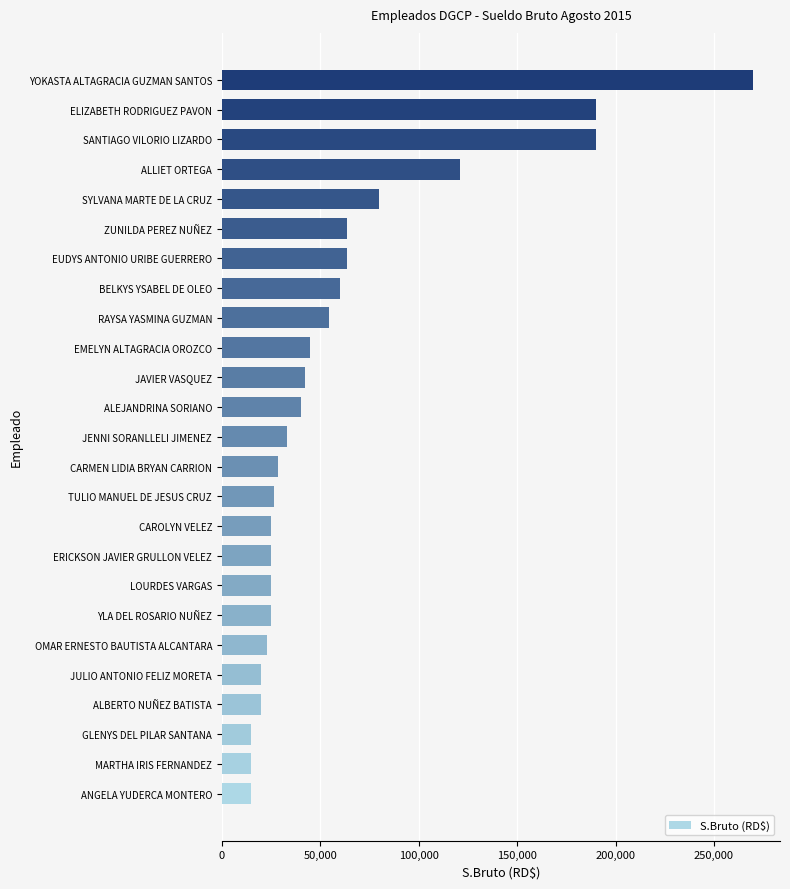

How many data points are less than 33275?

12